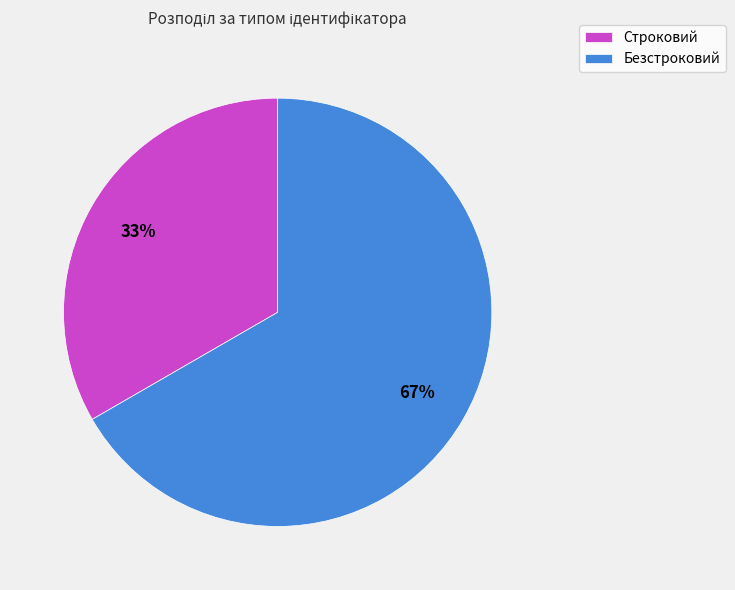

Is the sum of Строковий and Безстроковий greater than half?

Yes